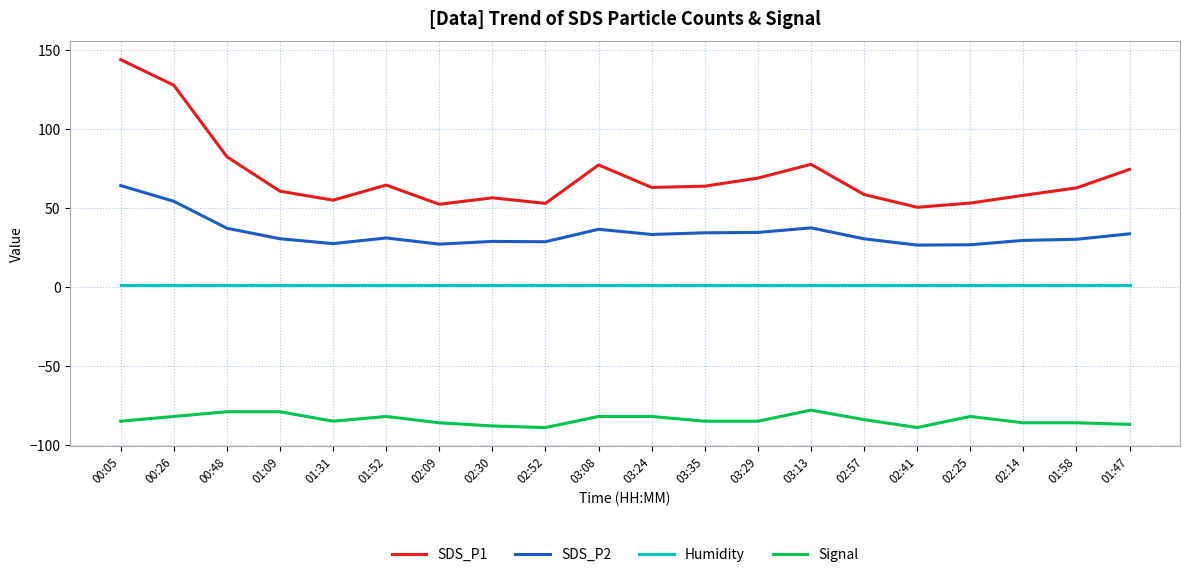

What is the sum of the SDS_P2 values at 01:47 and 02:41?

60.1